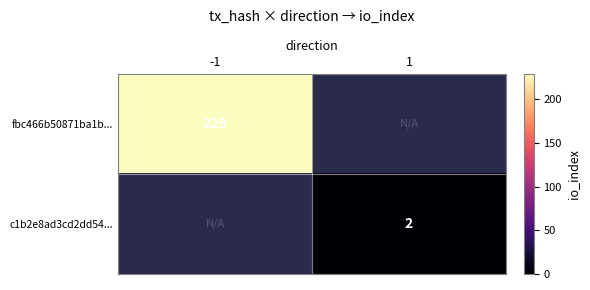

True or false: c1b2e8ad3cd2dd54... has a value of 1 at 1.

False